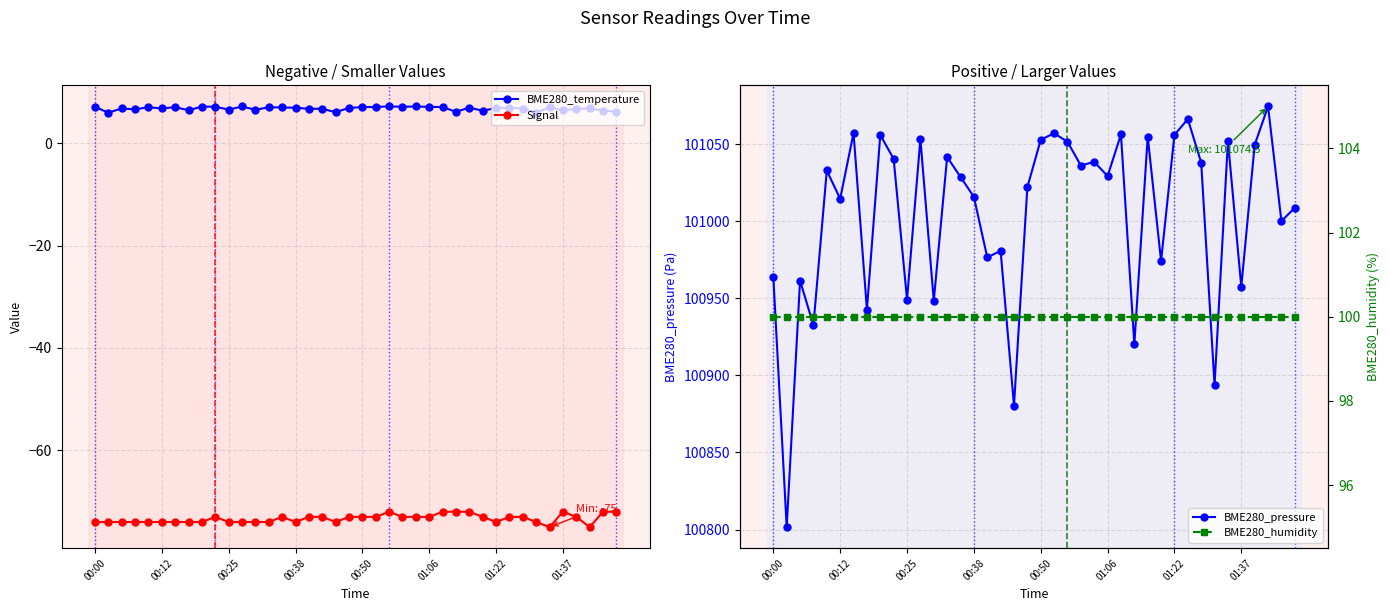

True or false: BME280_temperature and Signal intersect in this chart.

False